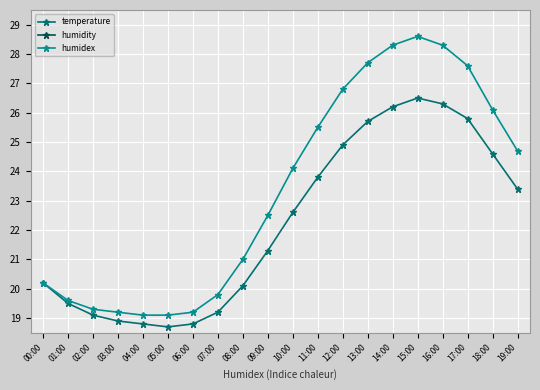

True or false: humidex and temperature intersect in this chart.

False